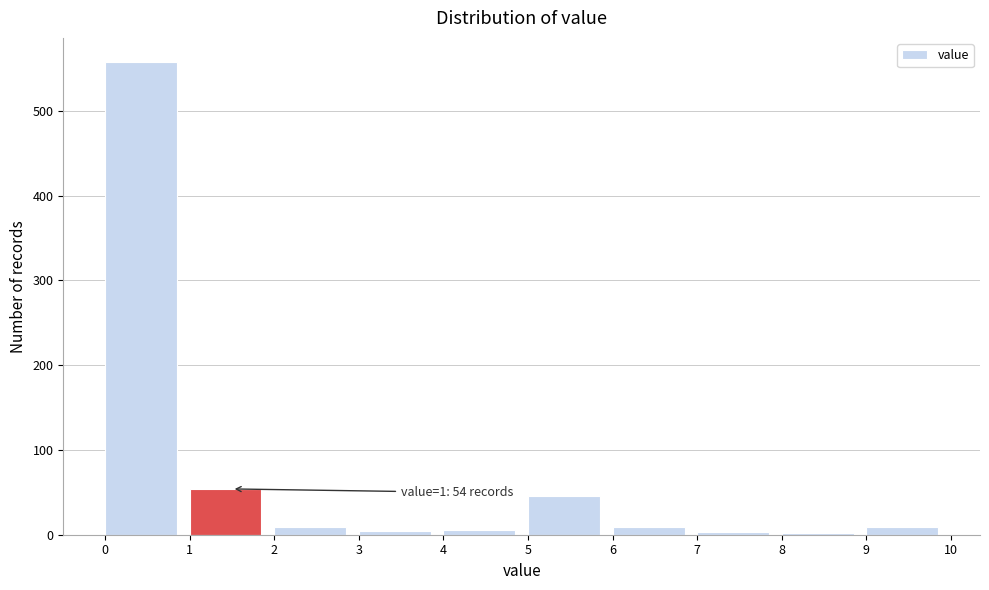

Which range on the x-axis has the tallest bar?

0 to 1